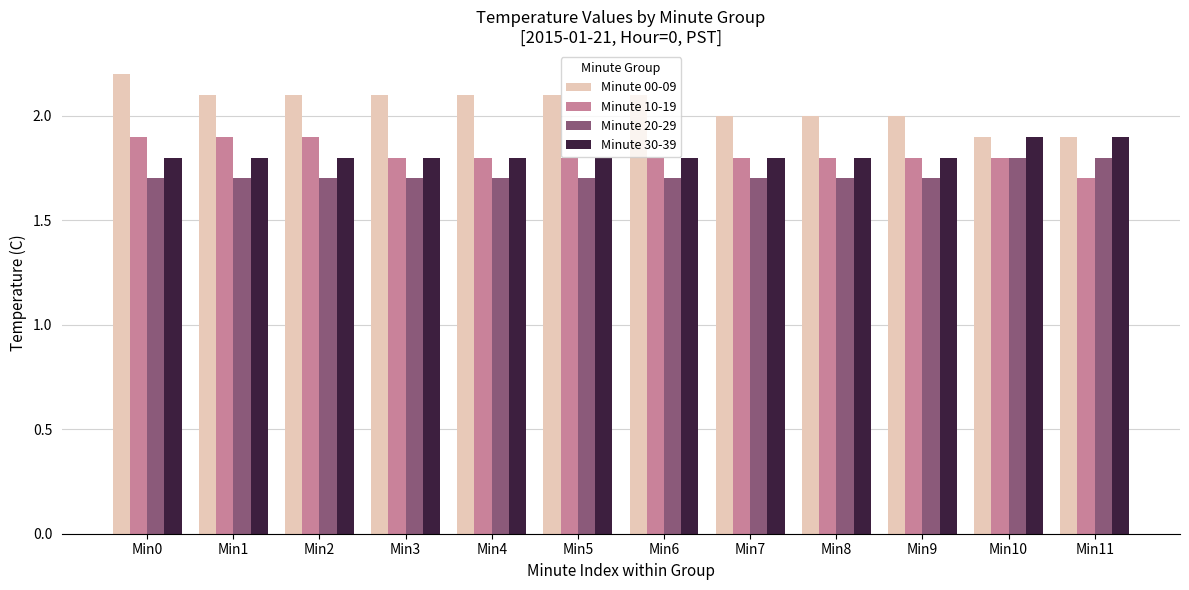

What is the minimum value shown in the chart?

1.7